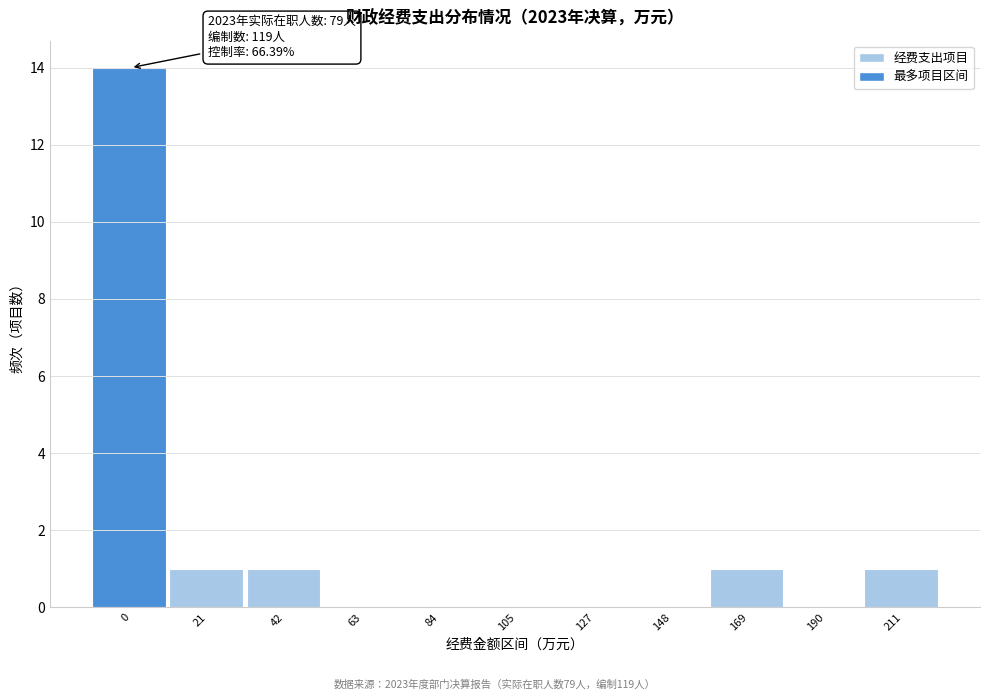

Reading left to right, what are all the values shown in this chart?

0=14	21=1	42=1	63=0	84=0	105=0	127=0	148=0	169=1	190=0	211=1